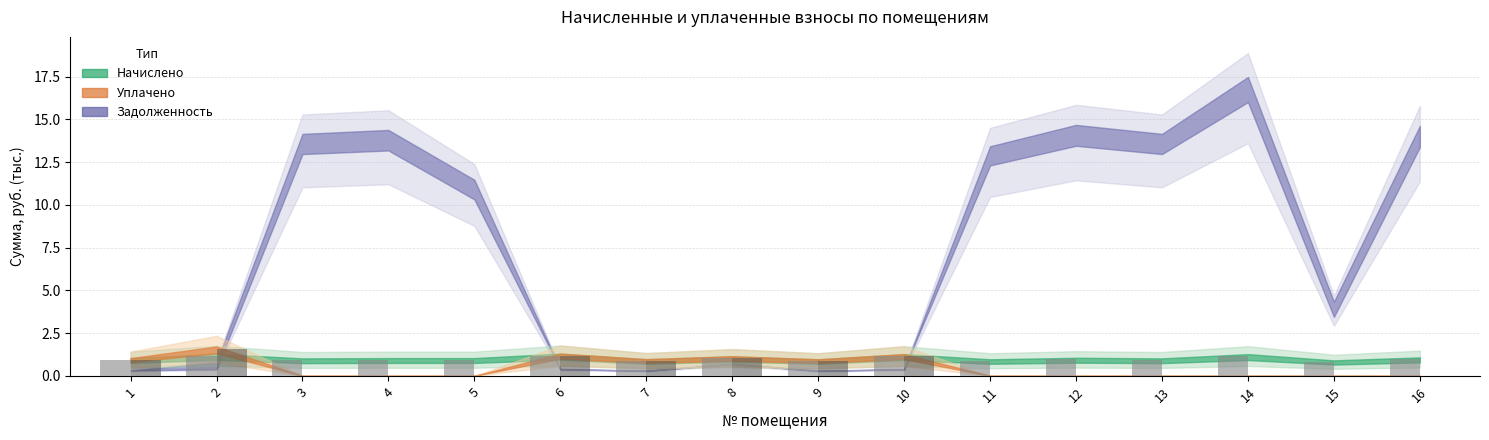

What is the greatest value displayed?

1.6